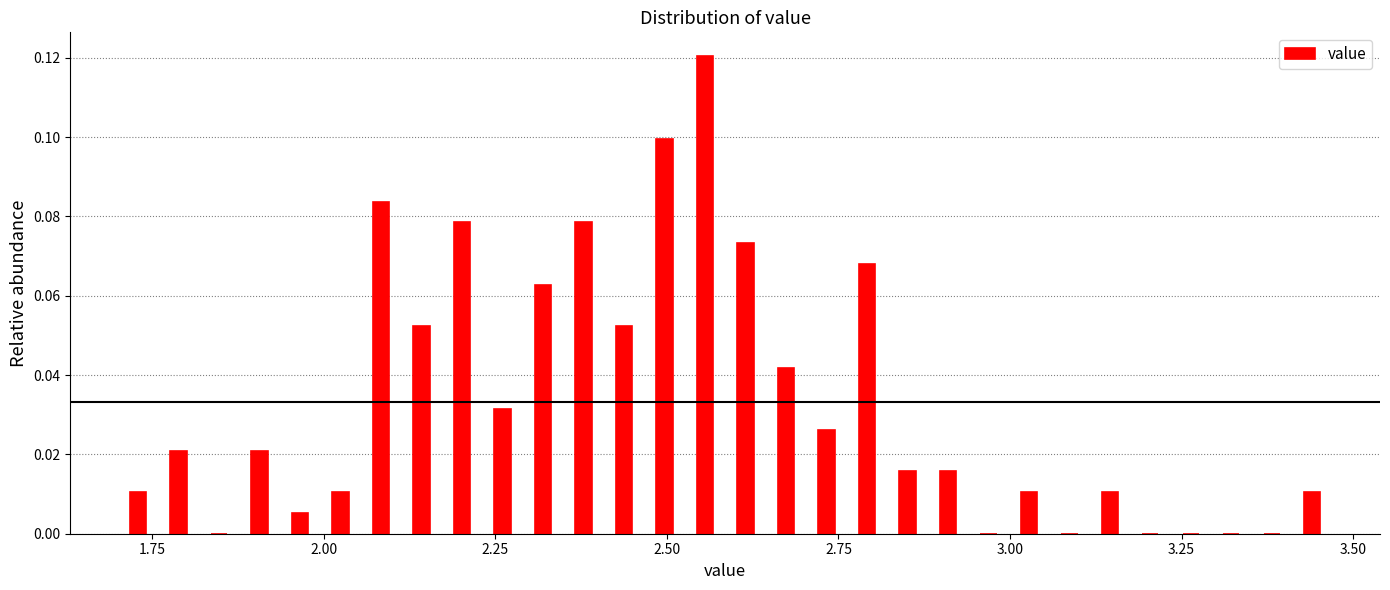

Read against the x-axis, roughly where is the centre of the tallest bar?

2.55